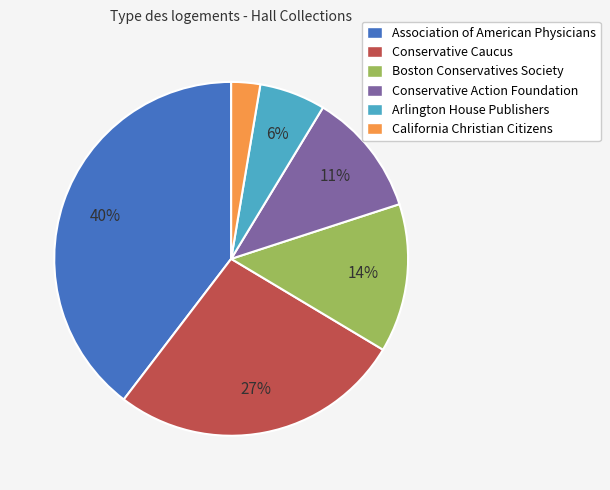

What is the smallest slice in the pie chart?

California Christian Citizens